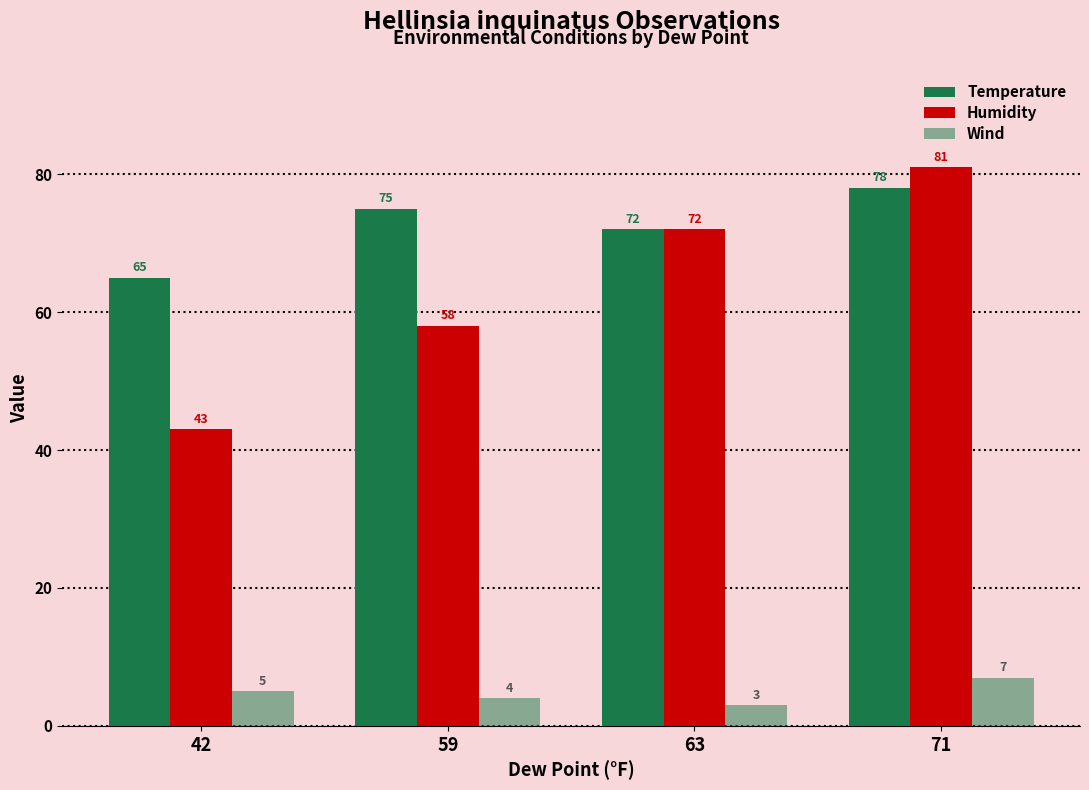

Count the number of data series in this chart.

3